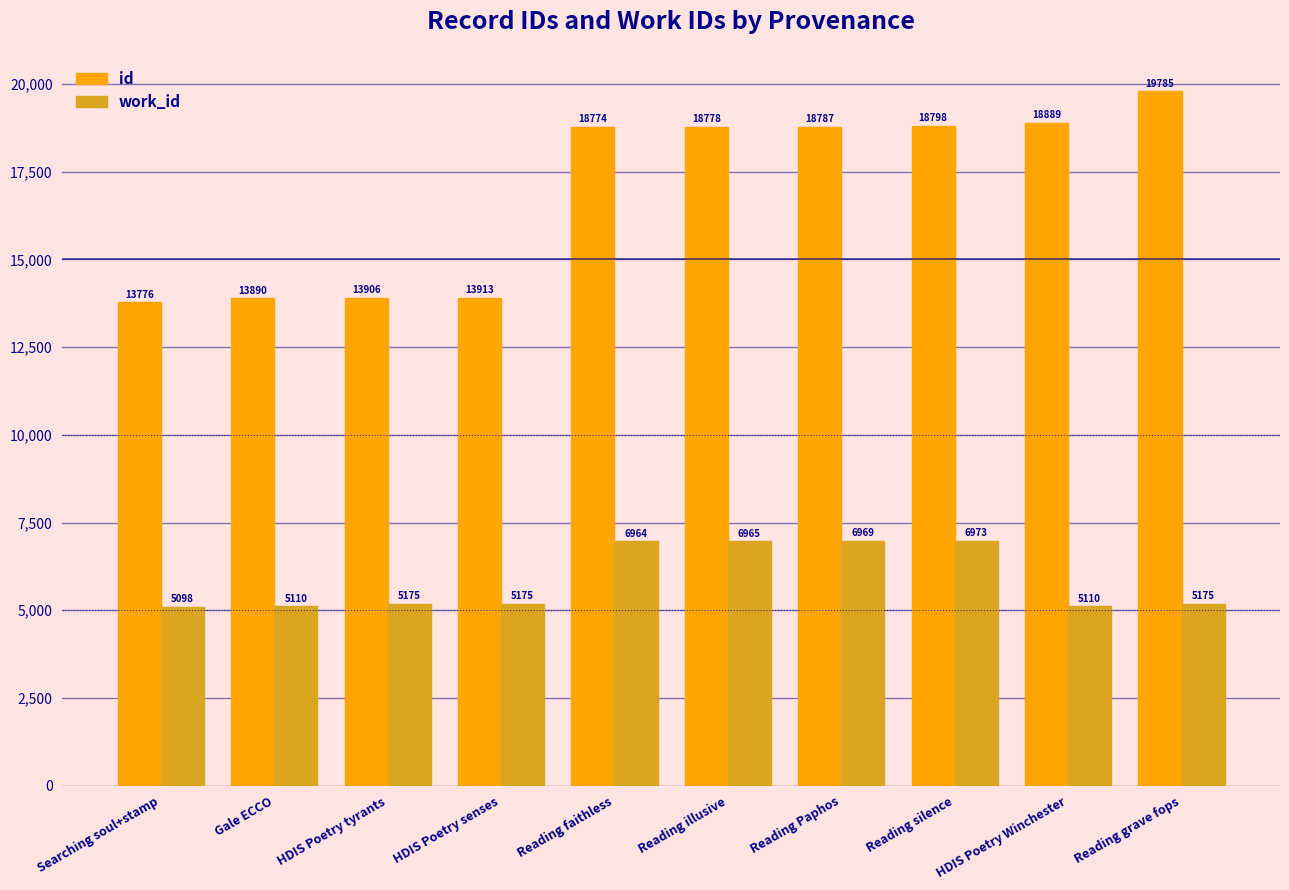

Reading left to right, what are all the values shown in this chart?

id: 13776	13890	13906	13913	18774	18778	18787	18798	18889	19785
work_id: 5098	5110	5175	5175	6964	6965	6969	6973	5110	5175